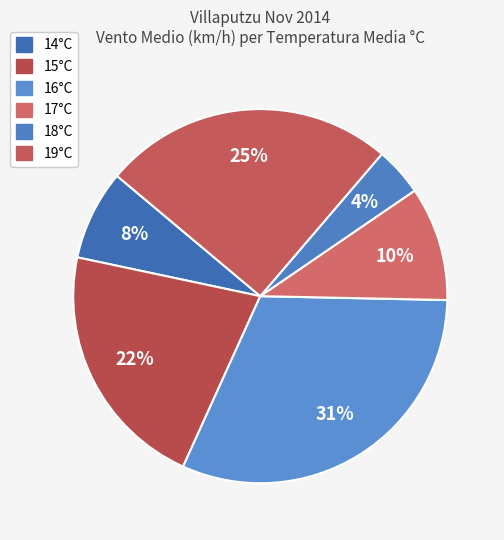

Count the number of slices in the pie.

6